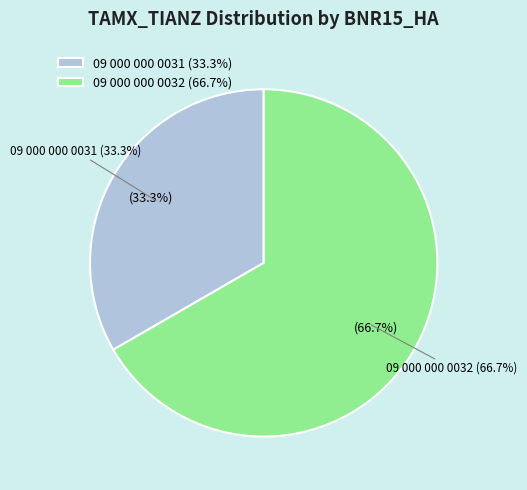

Count the number of slices in the pie.

2